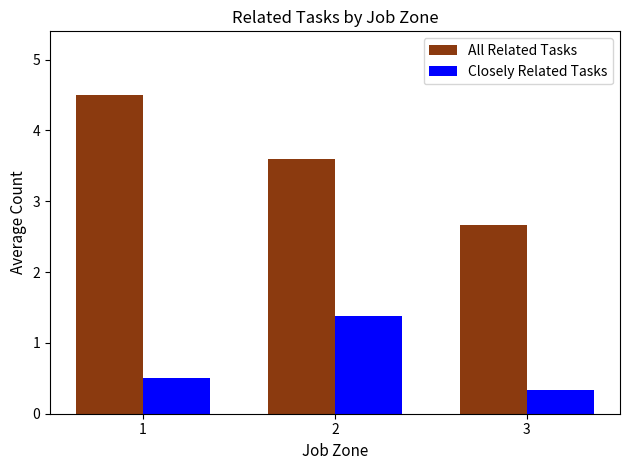

Count the Closely Related Tasks values in the range 0 to 1.

2